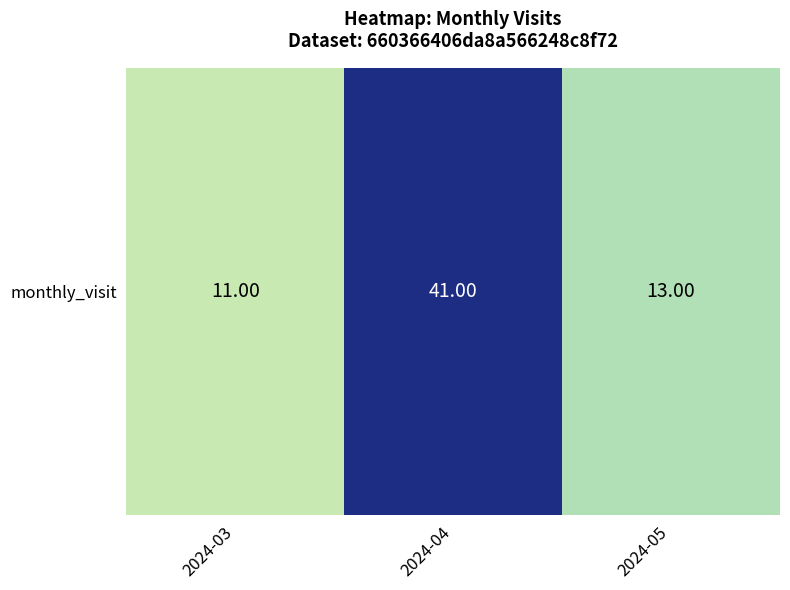

The value at 2024-03 is 11. True or false?

True